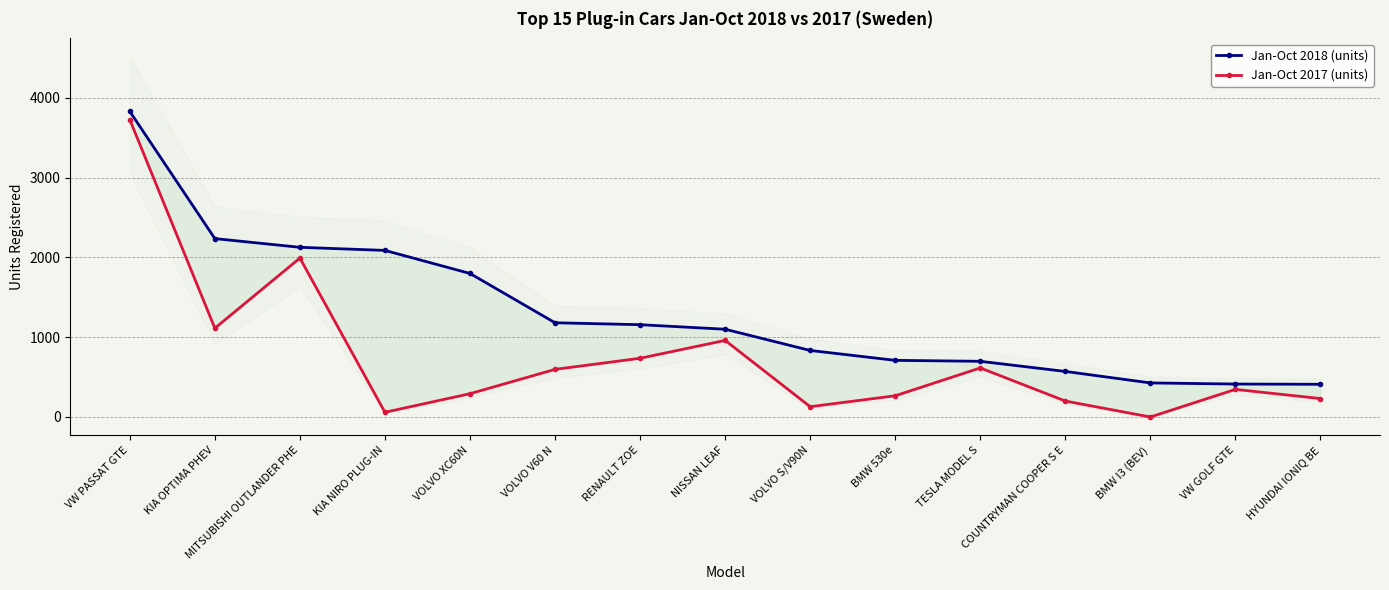

What is the value of the Jan-Oct 2017 (units) point at the 11th from the left?

615